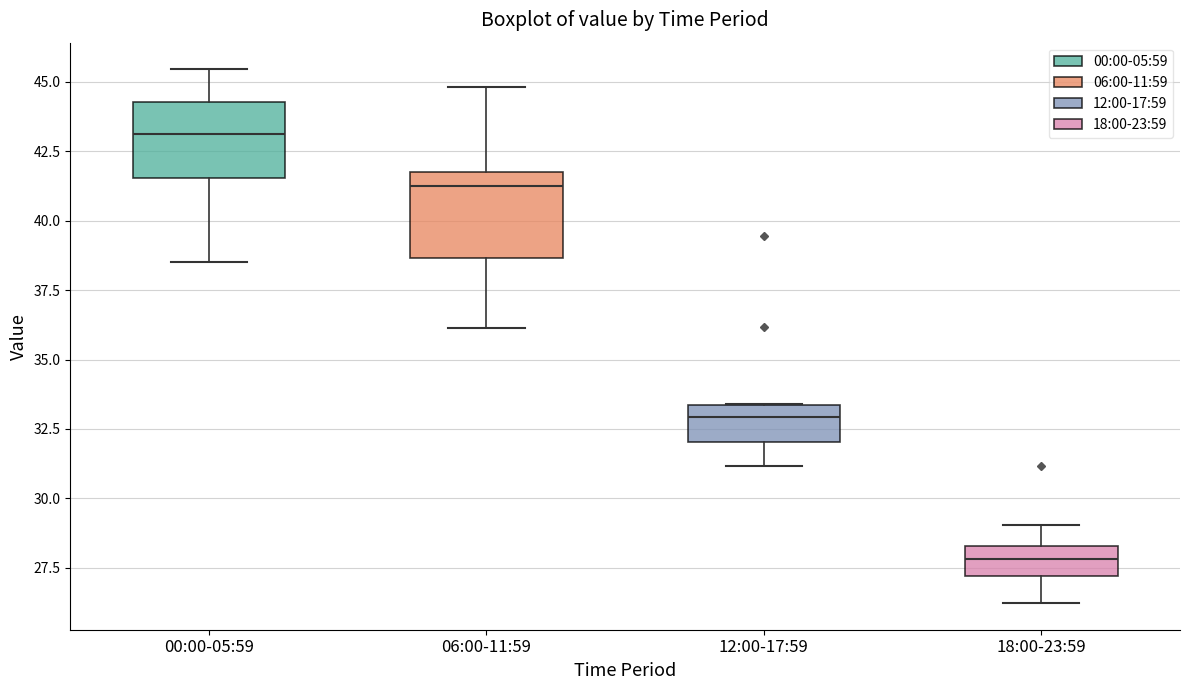

Which box's median line is the highest?

00:00-05:59